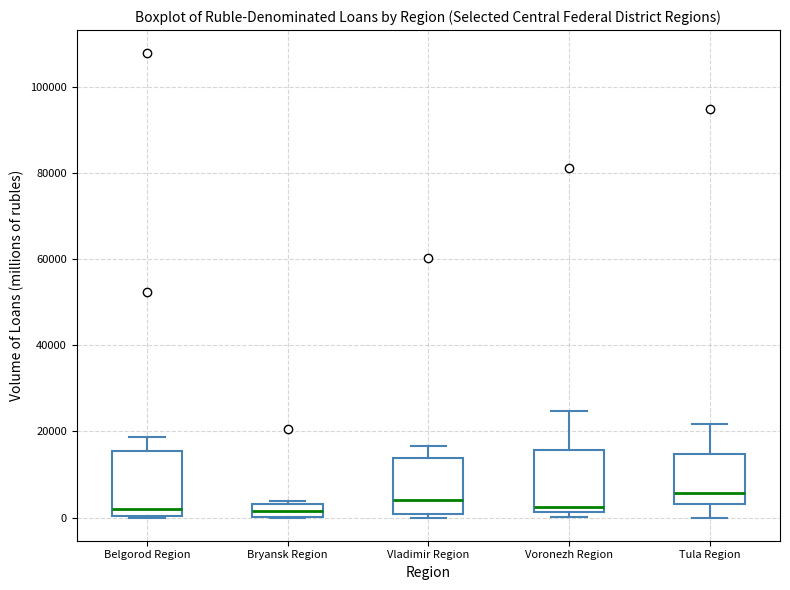

Where is the upper edge of the box for Tula Region on the y-axis? The values are not printed on the chart, so give them approximately, as read against the axis.

14000